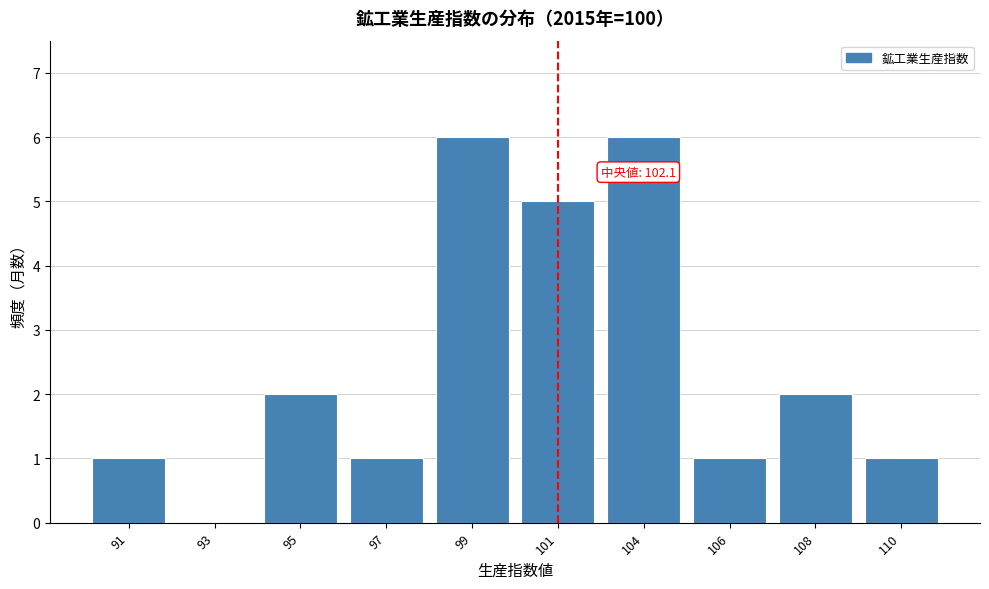

Reading left to right, what are all the values shown in this chart?

91=1	93=0	95=2	97=1	99=6	101=5	104=6	106=1	108=2	110=1